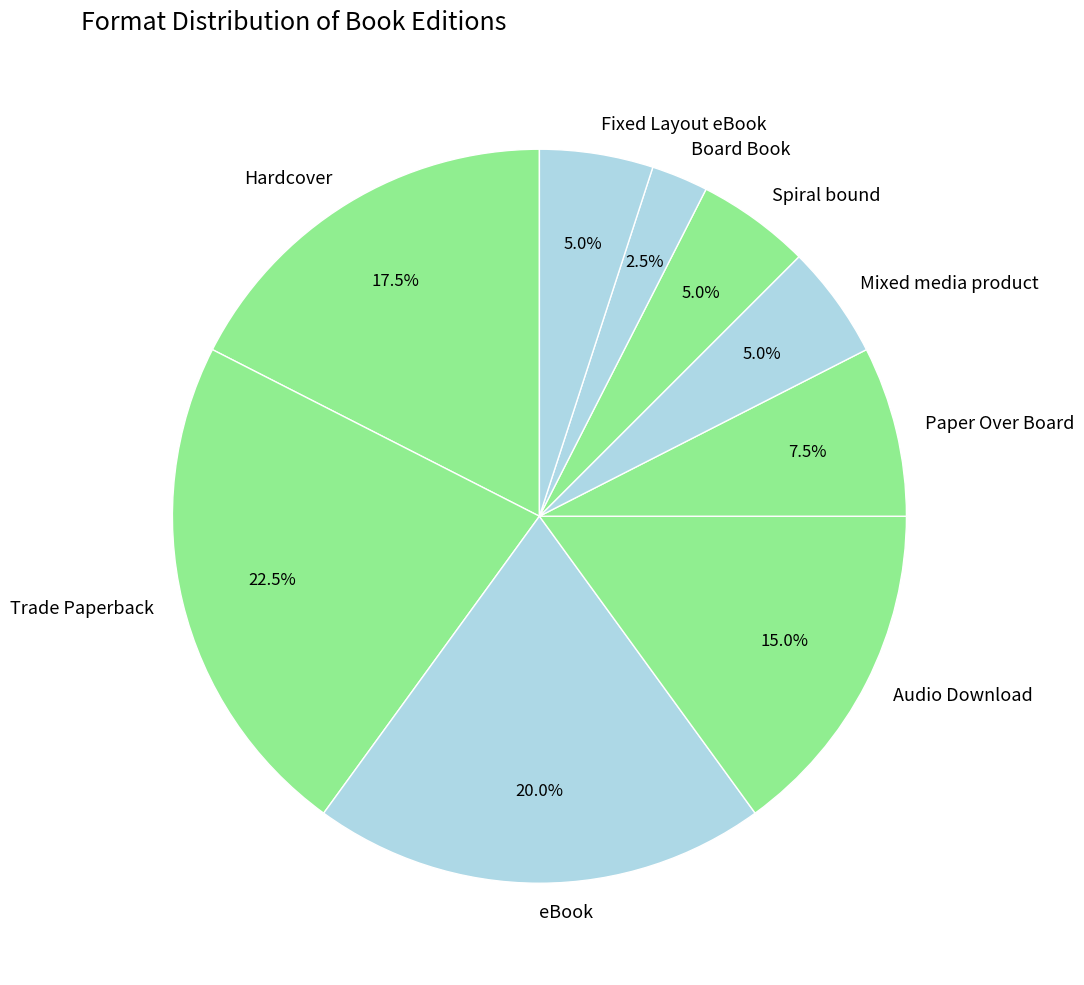

Which has a higher value, Mixed media product or Audio Download?

Audio Download